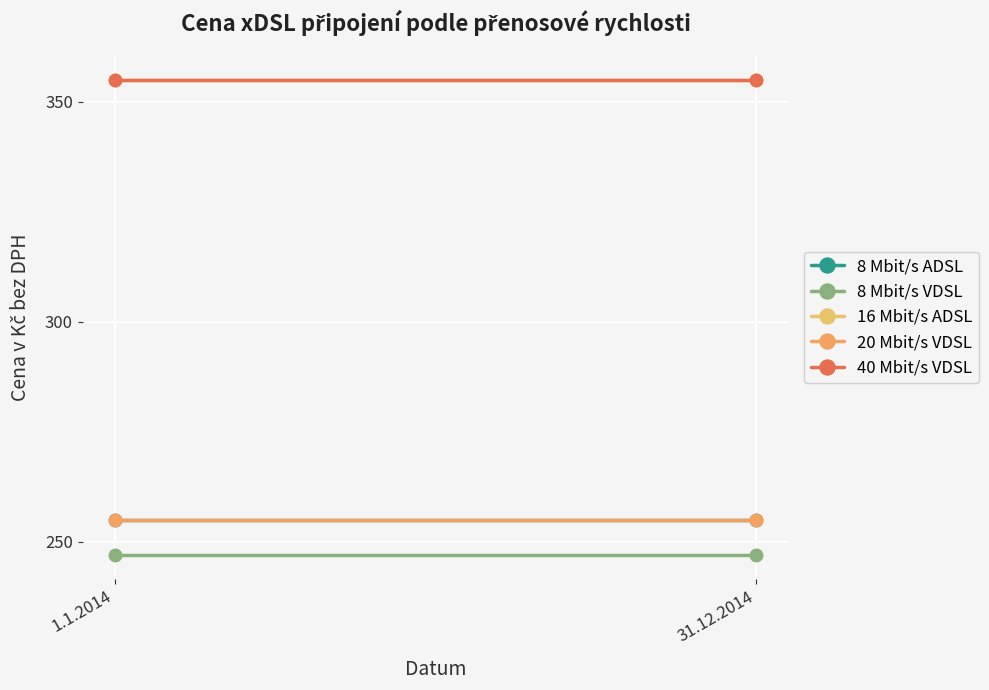

What is the smallest value displayed?

247